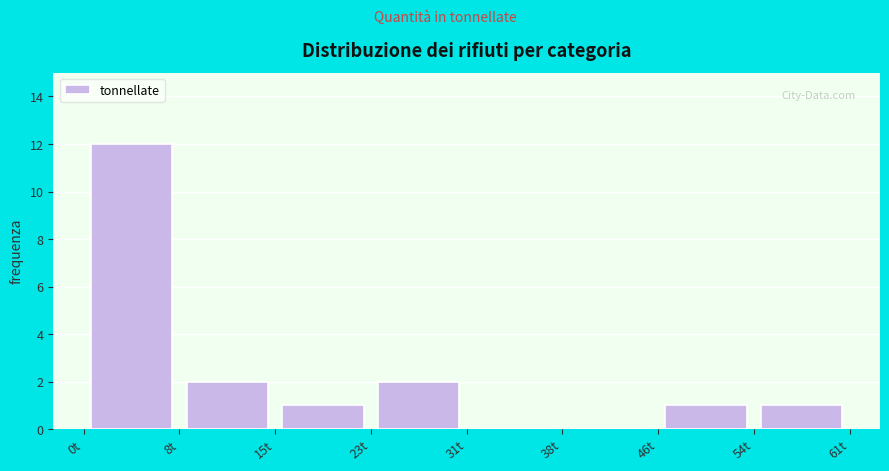

How tall is the bar that spans 46 to 54 on the x-axis? Neither the bar edges nor the heights are printed on the chart, so give them approximately, as read against the axes.

1